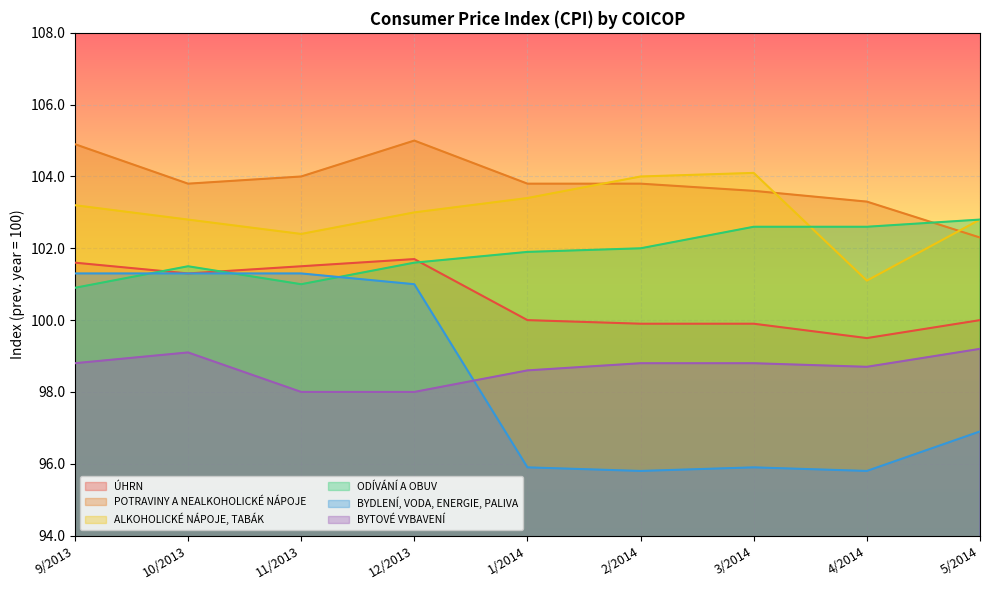

Reading right to left, extract all data points from this chart.

ÚHRN: 5/2014=100.0	4/2014=99.5	3/2014=99.9	2/2014=99.9	1/2014=100.0	12/2013=101.7	11/2013=101.5	10/2013=101.3	9/2013=101.6
POTRAVINY A NEALKOHOLICKÉ NÁPOJE: 5/2014=102.3	4/2014=103.3	3/2014=103.6	2/2014=103.8	1/2014=103.8	12/2013=105.0	11/2013=104.0	10/2013=103.8	9/2013=104.9
ALKOHOLICKÉ NÁPOJE, TABÁK: 5/2014=102.8	4/2014=101.1	3/2014=104.1	2/2014=104.0	1/2014=103.4	12/2013=103.0	11/2013=102.4	10/2013=102.8	9/2013=103.2
ODÍVÁNÍ A OBUV: 5/2014=102.8	4/2014=102.6	3/2014=102.6	2/2014=102.0	1/2014=101.9	12/2013=101.6	11/2013=101.0	10/2013=101.5	9/2013=100.9
BYDLENÍ, VODA, ENERGIE, PALIVA: 5/2014=96.9	4/2014=95.8	3/2014=95.9	2/2014=95.8	1/2014=95.9	12/2013=101.0	11/2013=101.3	10/2013=101.3	9/2013=101.3
BYTOVÉ VYBAVENÍ: 5/2014=99.2	4/2014=98.7	3/2014=98.8	2/2014=98.8	1/2014=98.6	12/2013=98.0	11/2013=98.0	10/2013=99.1	9/2013=98.8